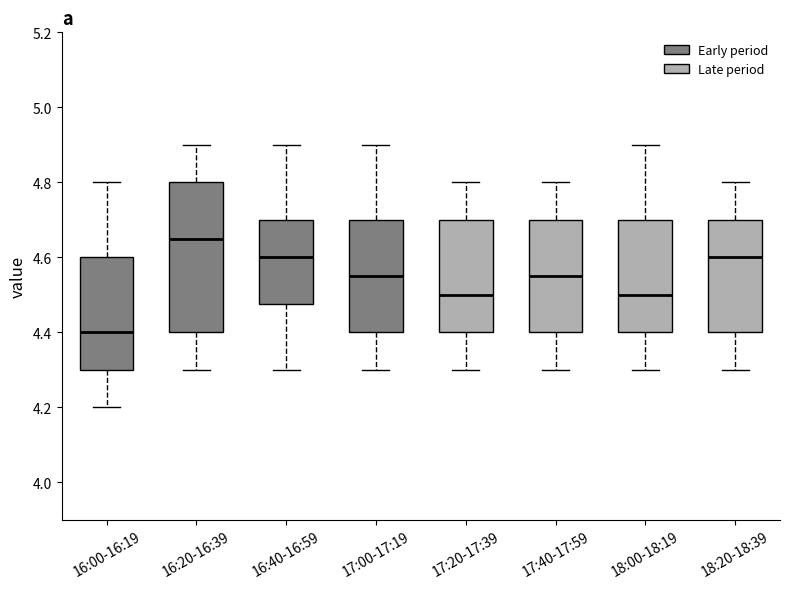

Which box's median line is the highest?

16:20-16:39